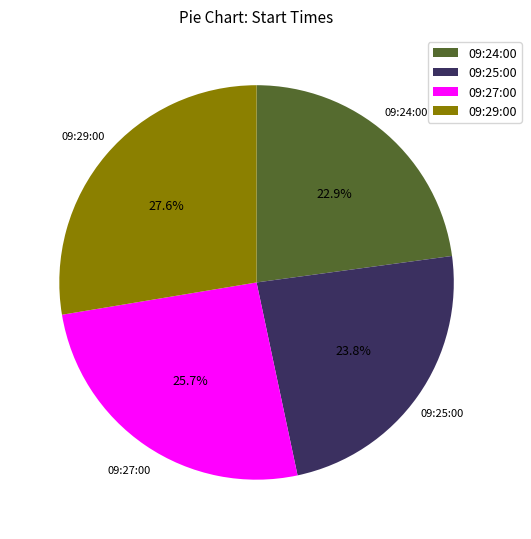

Combined, what portion of the pie is 09:25:00 and 09:27:00?

49.5%